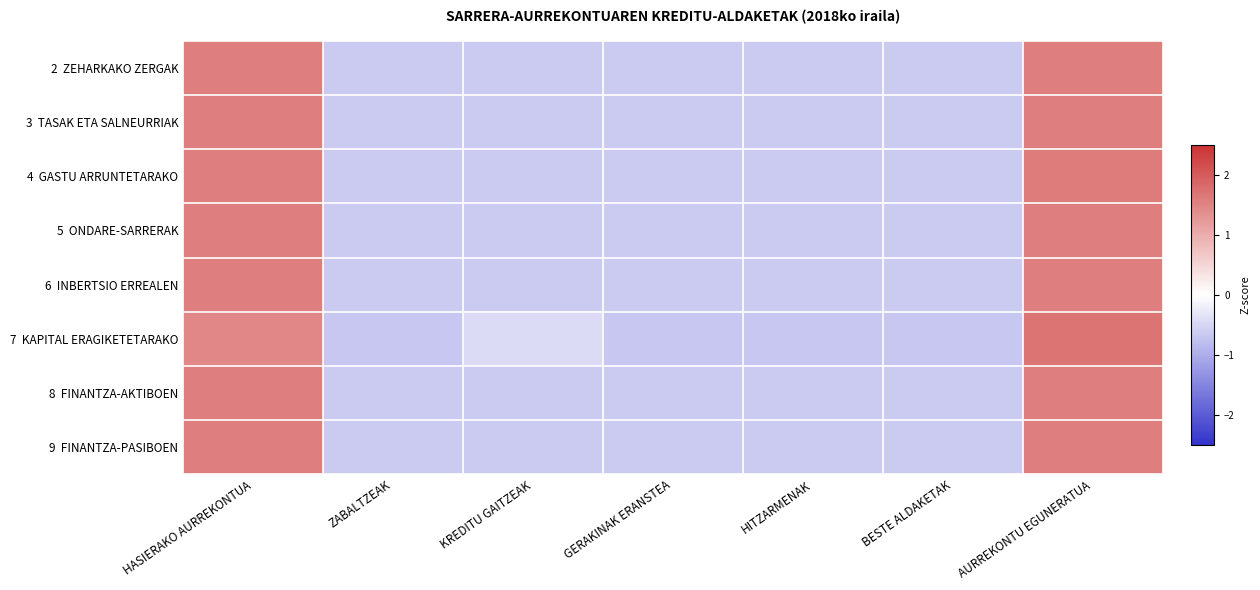

Which has a higher value, HASIERAKO AURREKONTUA or BESTE ALDAKETAK?

HASIERAKO AURREKONTUA